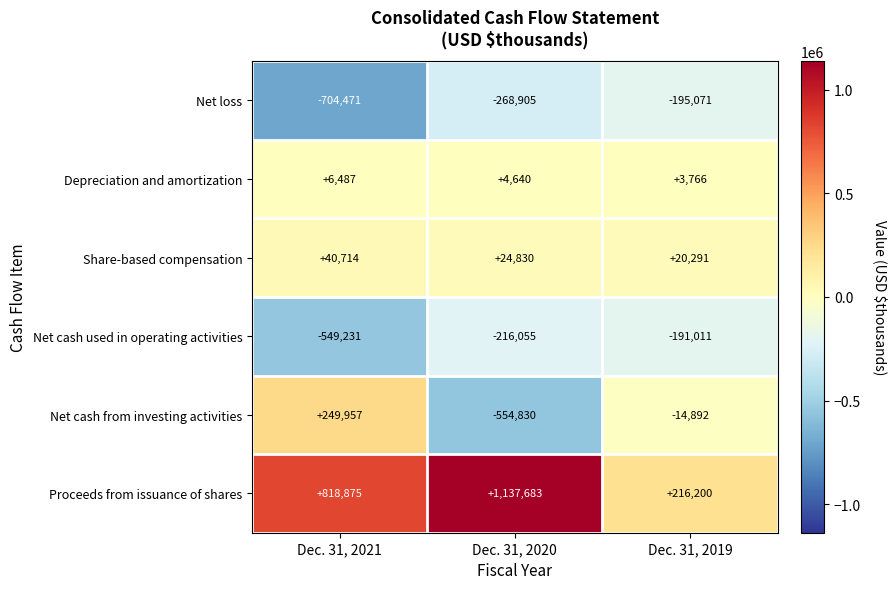

Which label corresponds to the largest value in the chart?

Dec. 31, 2020